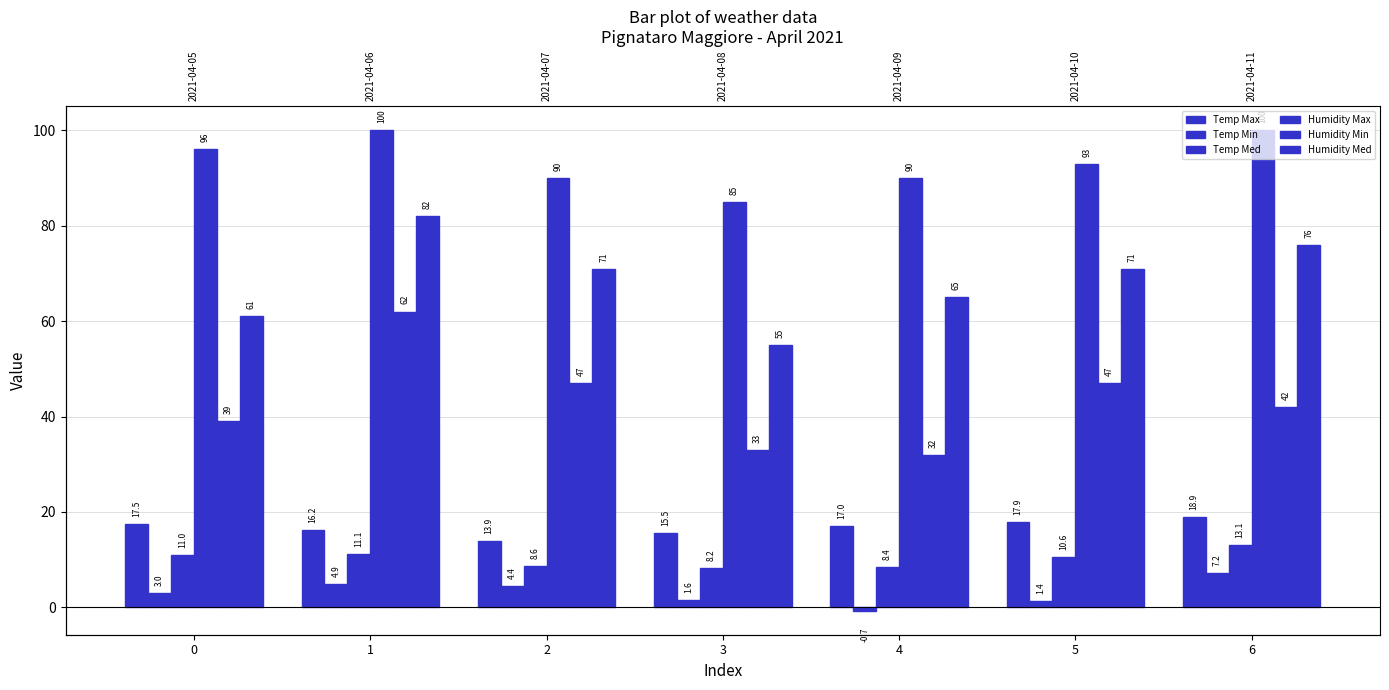

At which category is the sum across all series the highest?

1